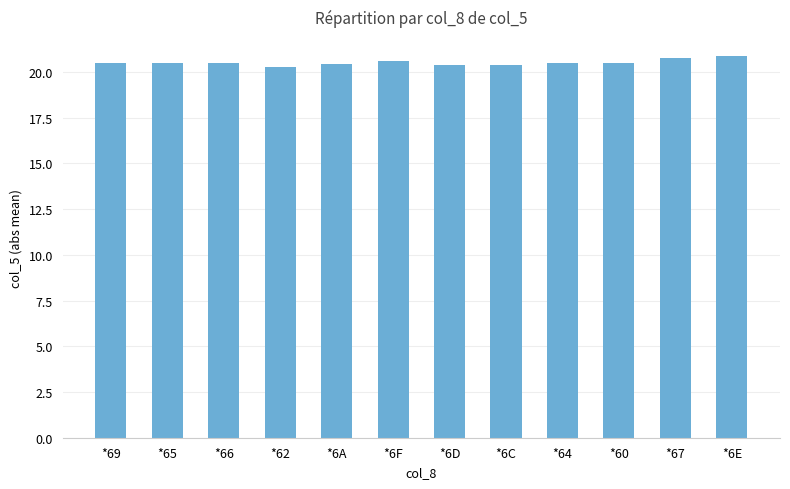

What is the maximum value shown in the chart?

20.9